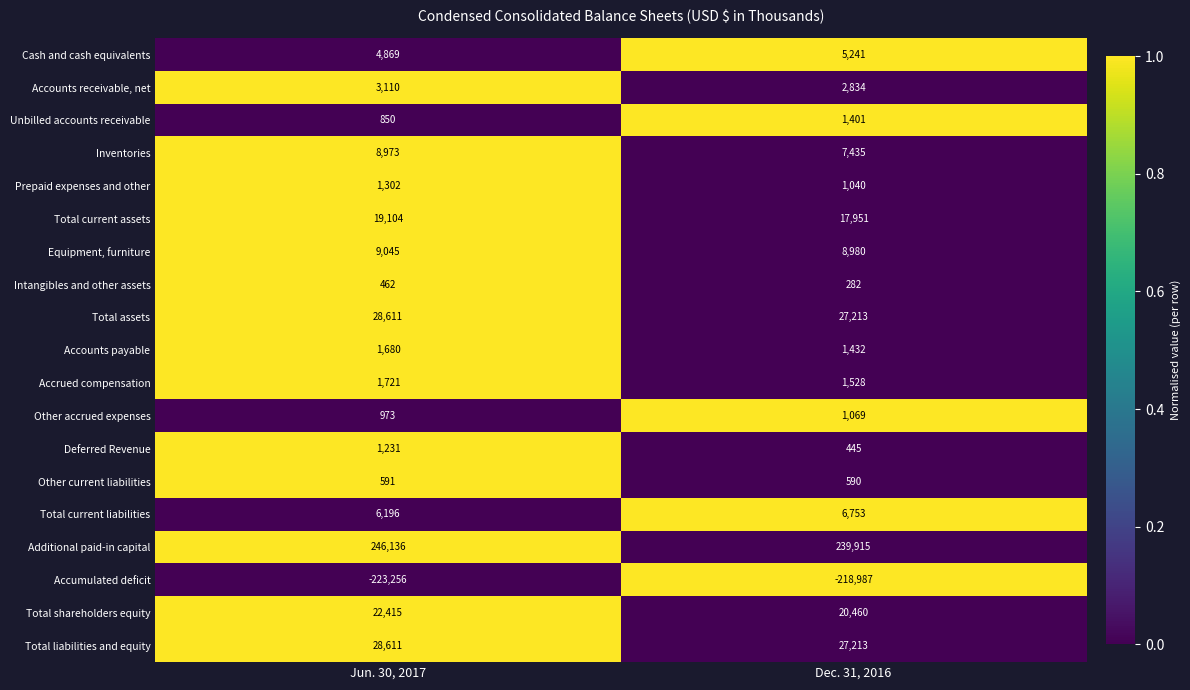

True or false: Deferred Revenue has a value of 445 at Dec. 31, 2016.

True